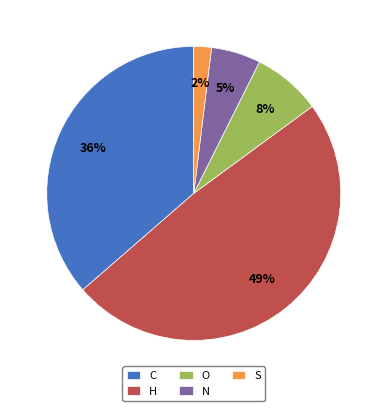

How many segments does this pie chart have?

5